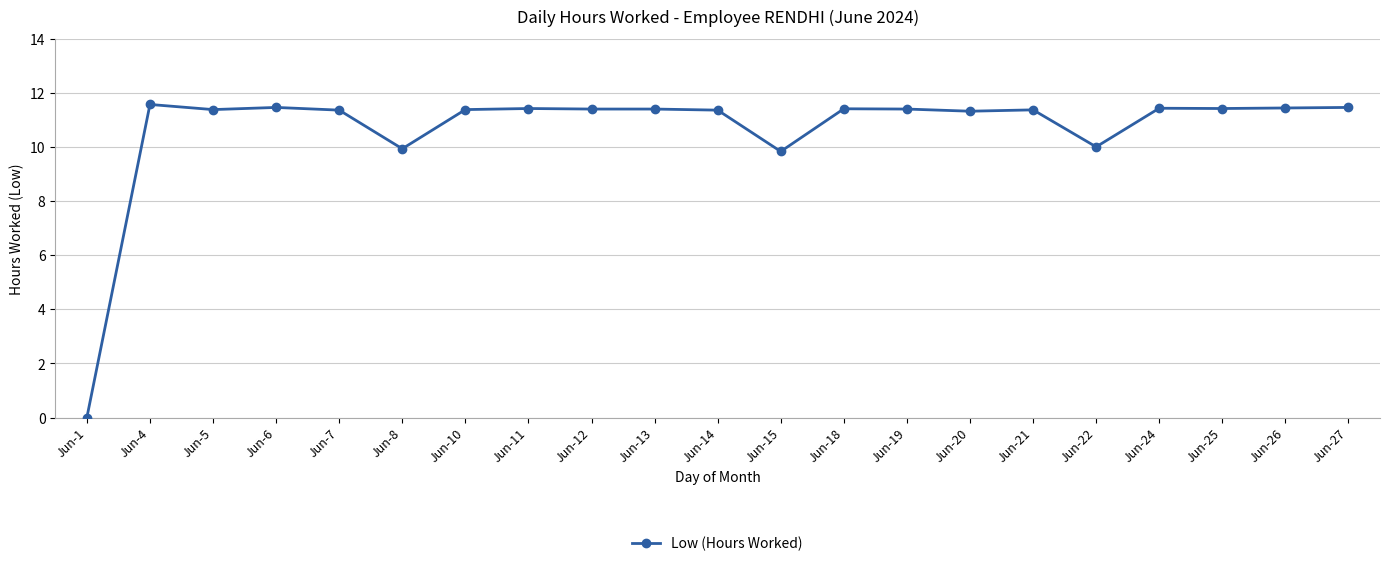

What is the value of the 3rd point from the left?

11.4